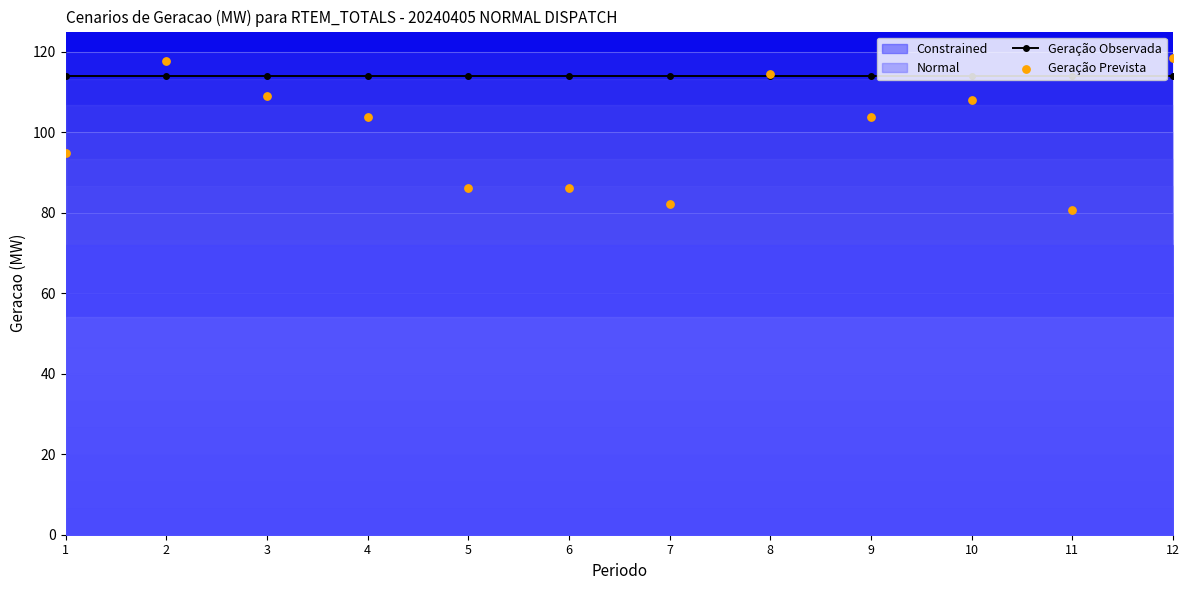

At which category is the sum across all series the highest?

12